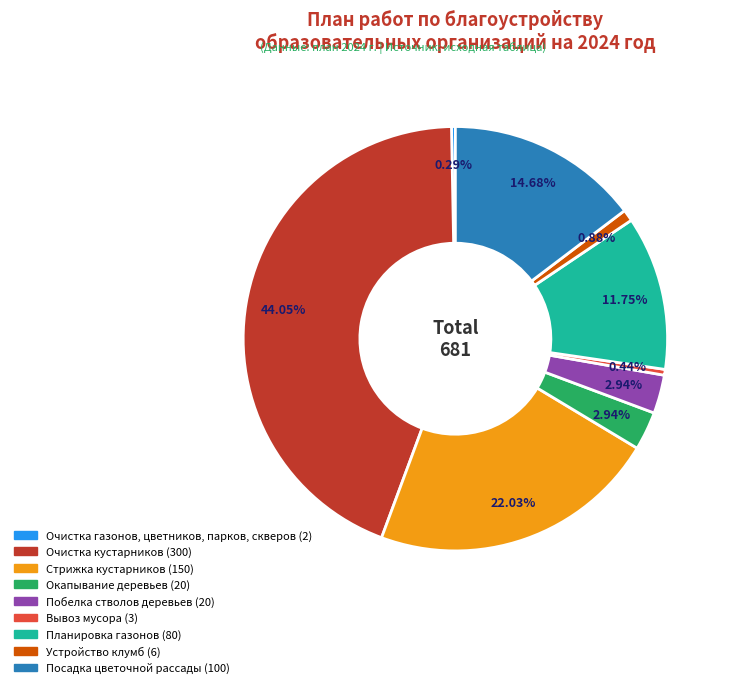

To the nearest percent, what percentage of the pie is Планировка газонов?

12%